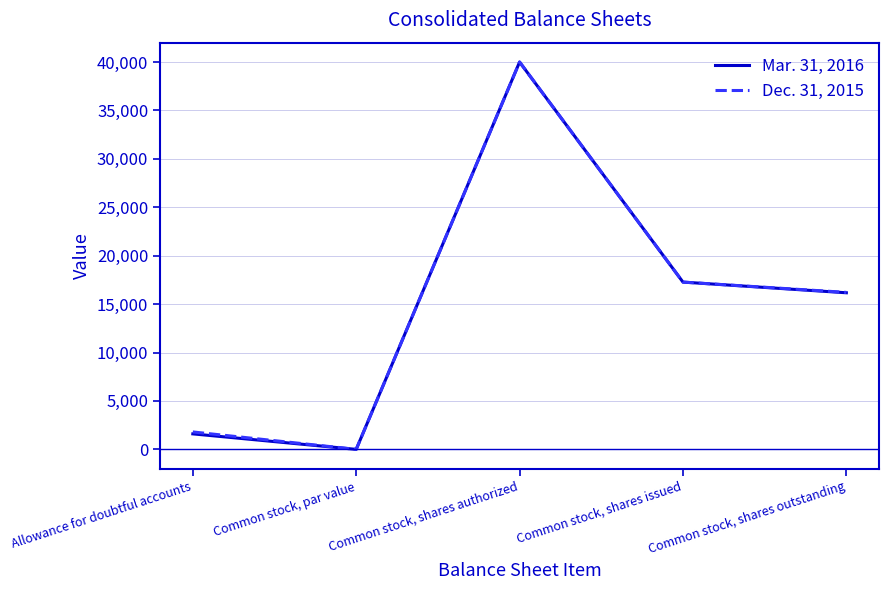

The value of Dec. 31, 2015 at Common stock, shares authorized is 18840. True or false?

False